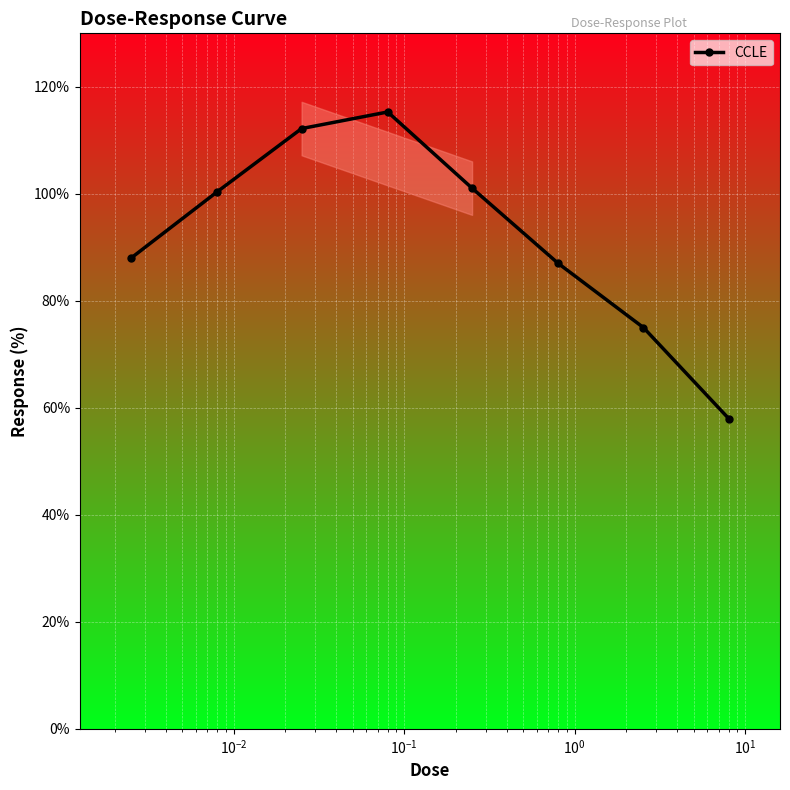

What is the difference between the maximum and minimum values?

57.3